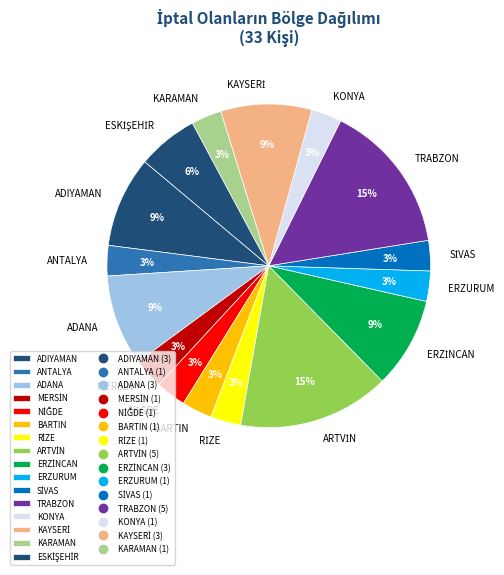

Is it true that ERZURUM is 3% of the pie?

True